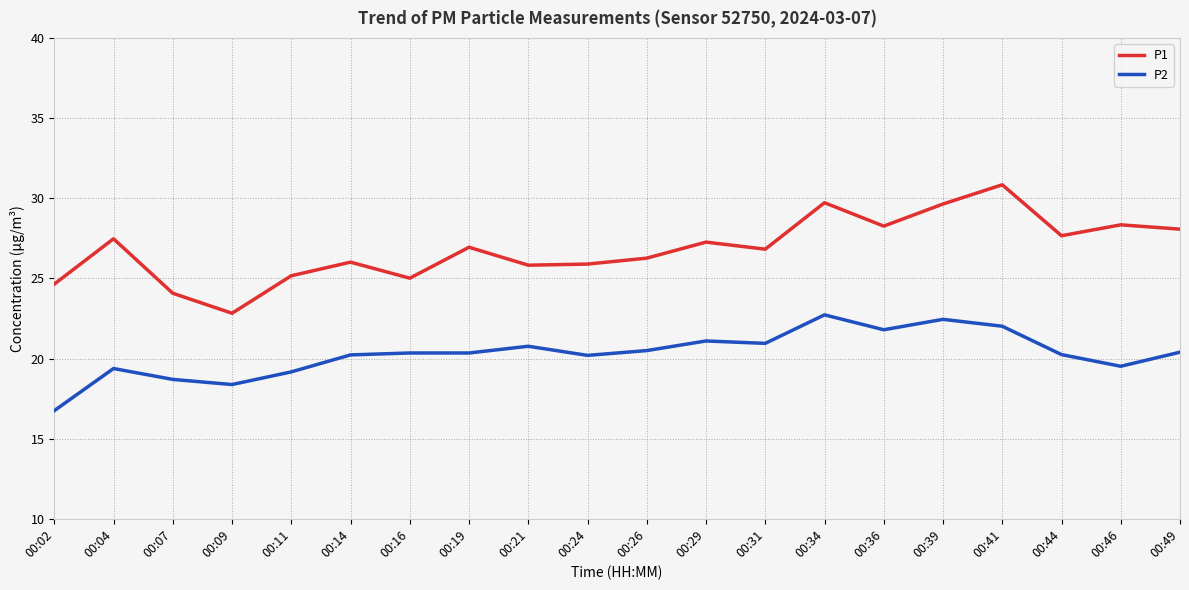

What is the difference between the P1 values at 00:34 and 00:19?

2.8